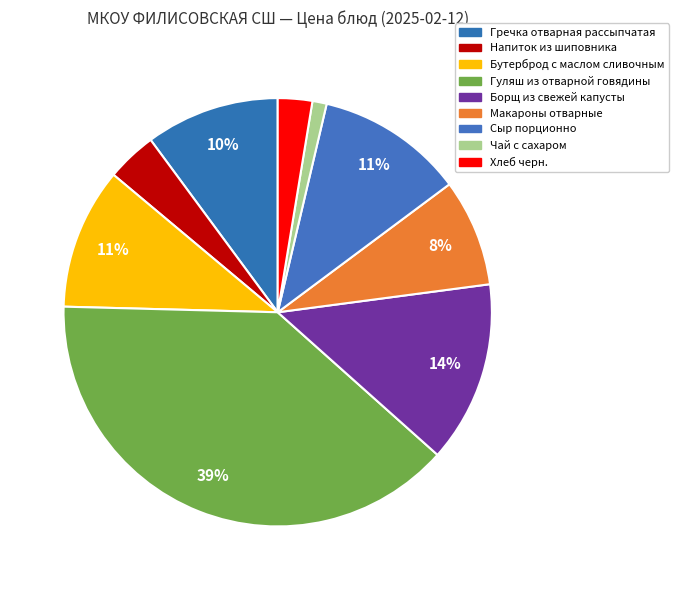

What percentage is the Сыр порционно slice, to the nearest percent?

11%